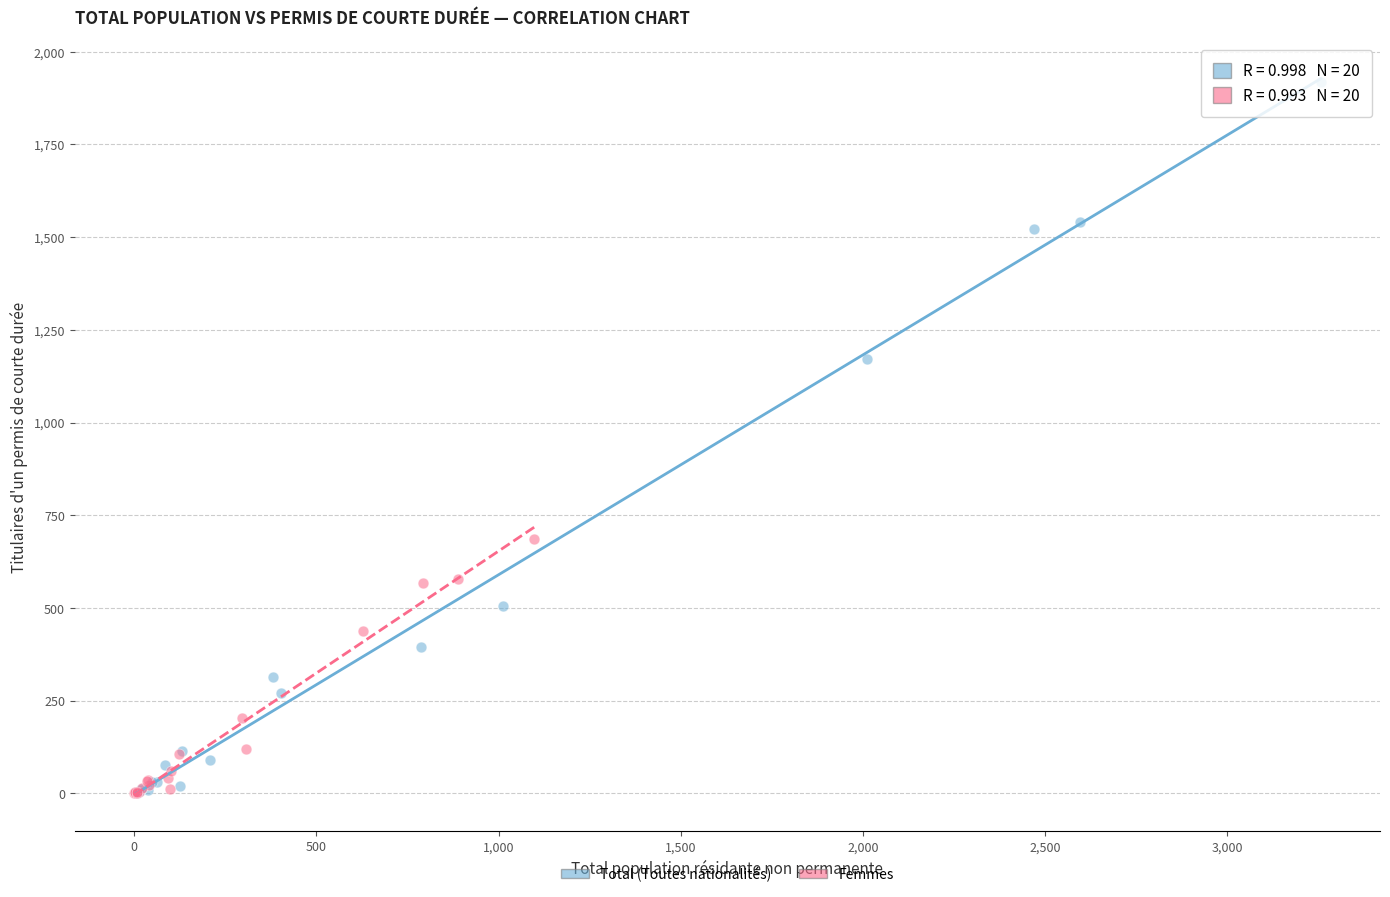

What are all the series names shown in the legend?

Total (Toutes nationalités), Femmes